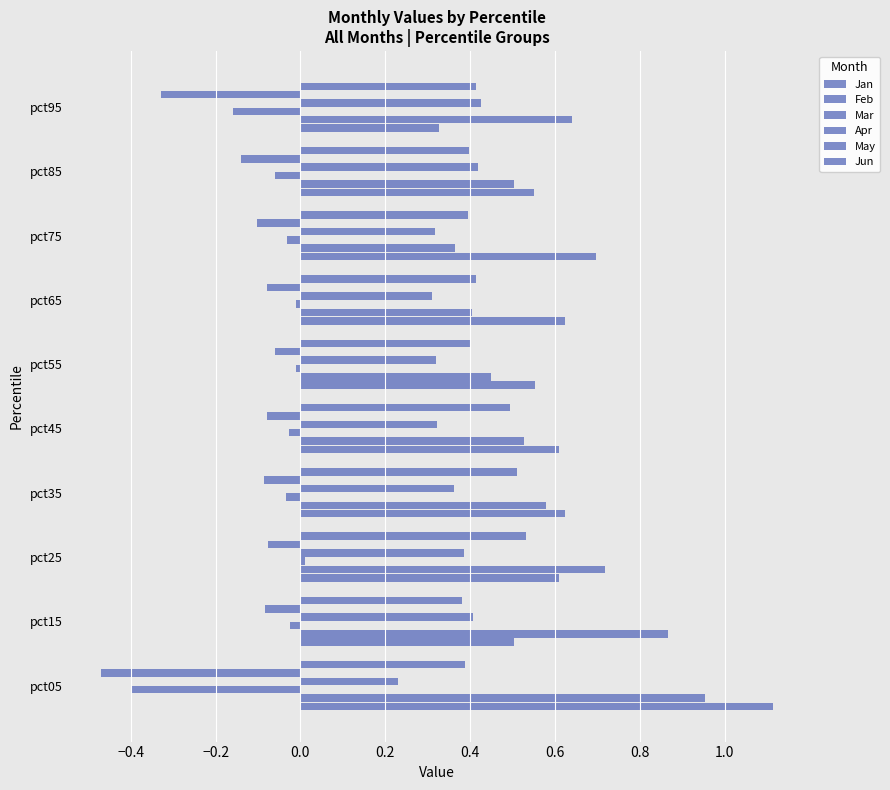

Reading left to right, list all the values displayed in this chart.

Jan: 1.1	0.5	0.6	0.6	0.6	0.6	0.6	0.7	0.6	0.3
Feb: 1.0	0.9	0.7	0.6	0.5	0.4	0.4	0.4	0.5	0.6
Mar: -0.4	-0.0	0.0	-0.0	-0.0	-0.0	-0.0	-0.0	-0.1	-0.2
Apr: 0.2	0.4	0.4	0.4	0.3	0.3	0.3	0.3	0.4	0.4
May: -0.5	-0.1	-0.1	-0.1	-0.1	-0.1	-0.1	-0.1	-0.1	-0.3
Jun: 0.4	0.4	0.5	0.5	0.5	0.4	0.4	0.4	0.4	0.4